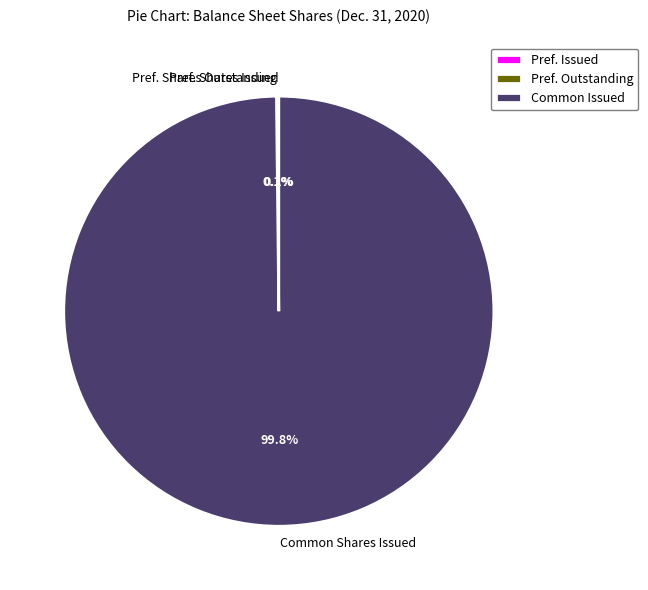

To the nearest percent, what is the average slice percentage?

33%